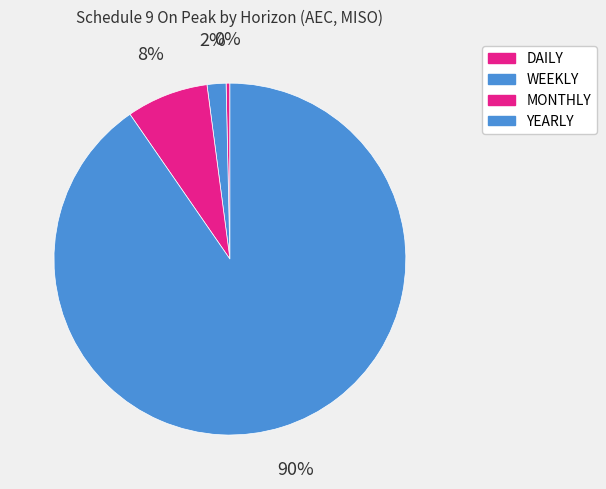

What is the ratio of the value at YEARLY to the value at DAILY?

260.0